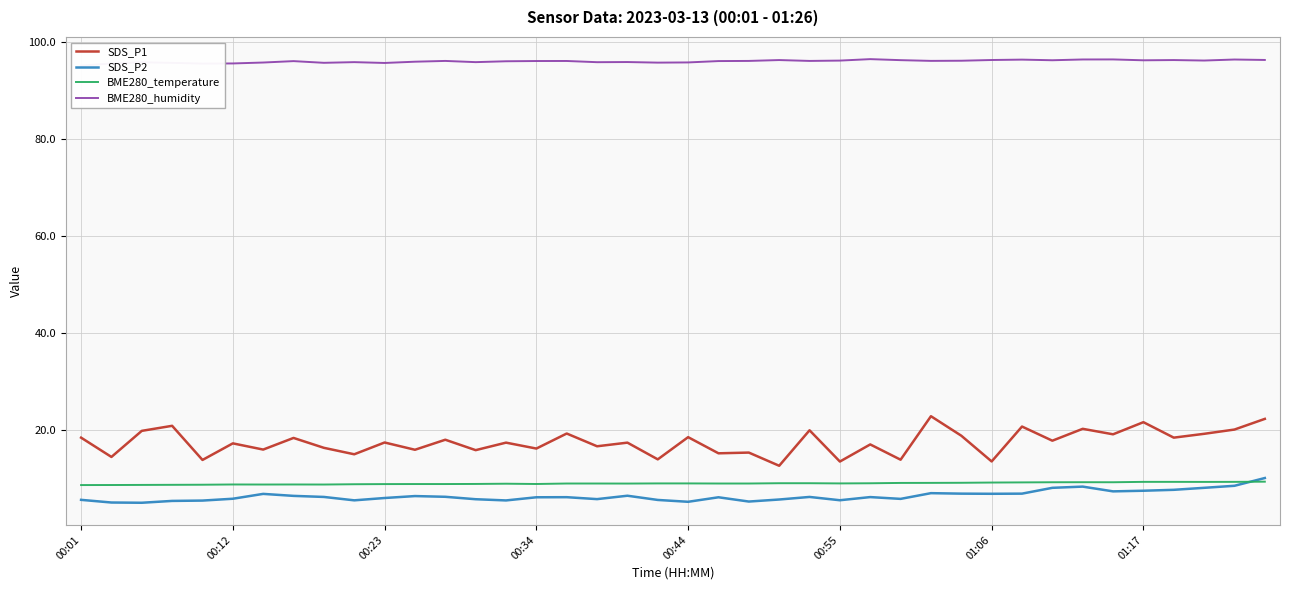

True or false: SDS_P1 and BME280_temperature intersect in this chart.

False